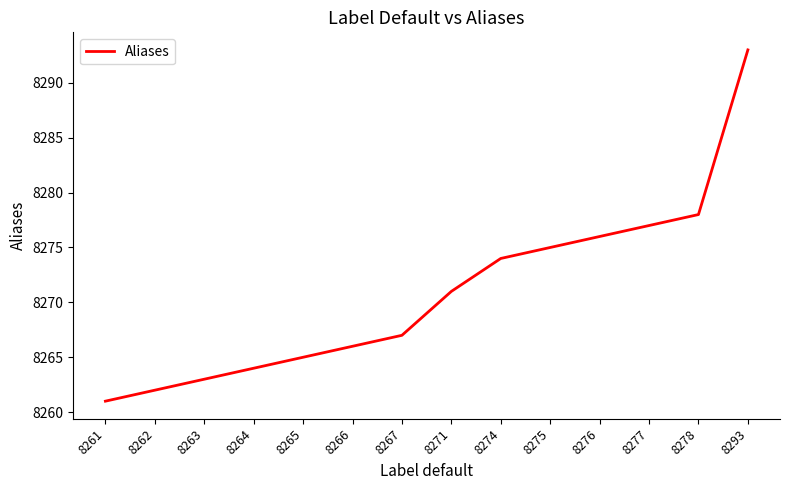

True or false: the data has more than 2 interior local peaks.

False